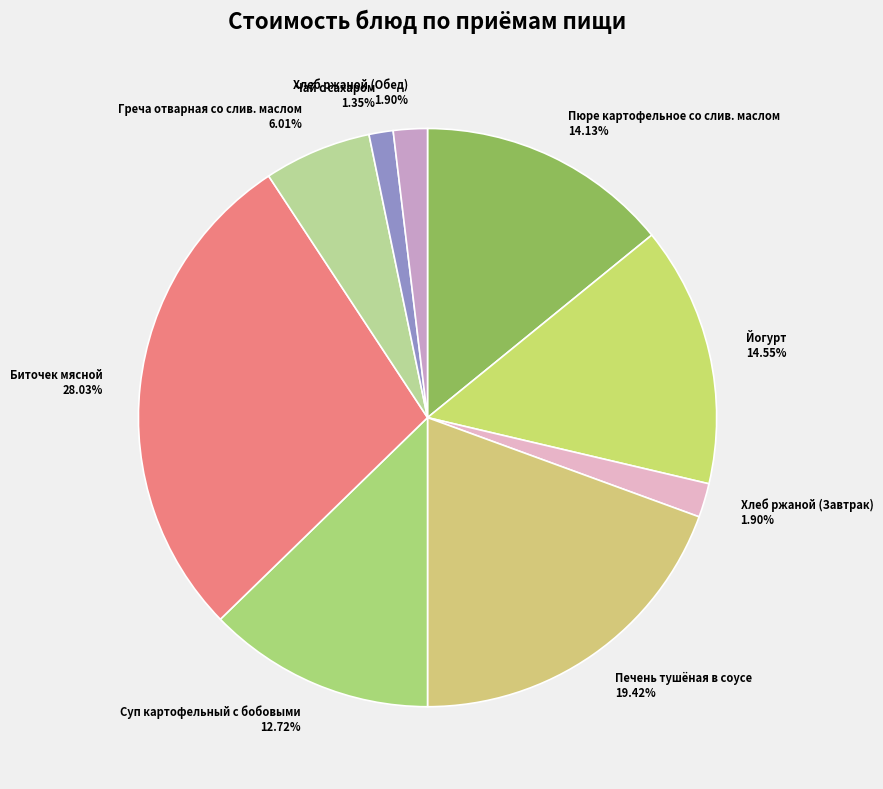

To the nearest percent, what is the difference between the Чай с сахаром and Йогурт slice percentages?

13%